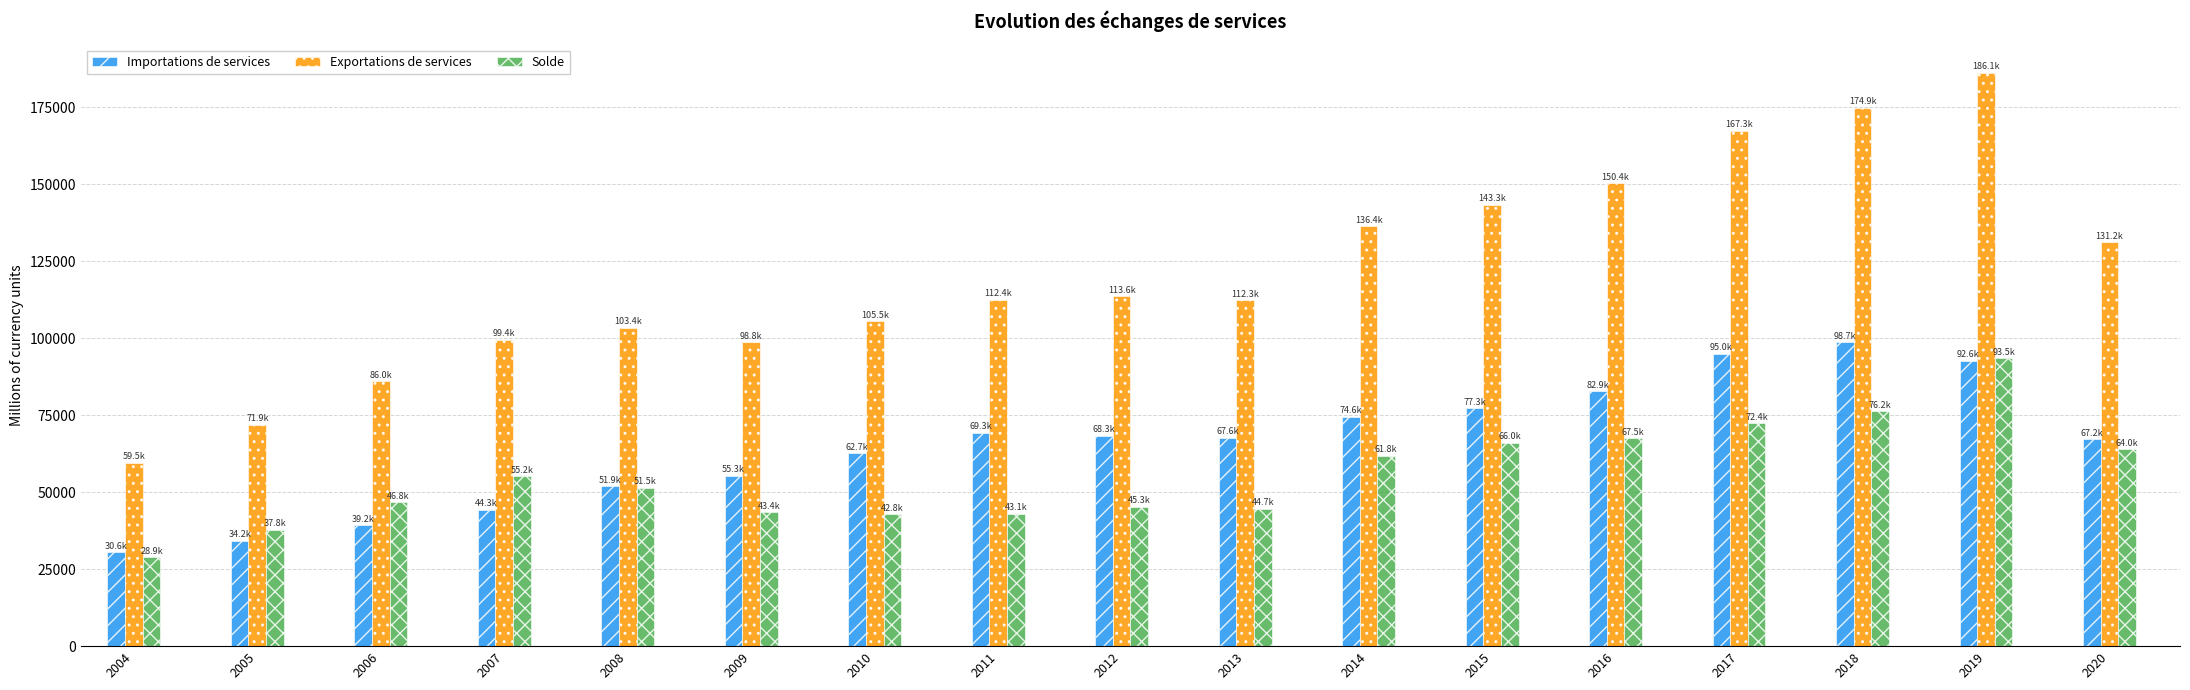

What is the minimum value shown in the chart?

28920.2